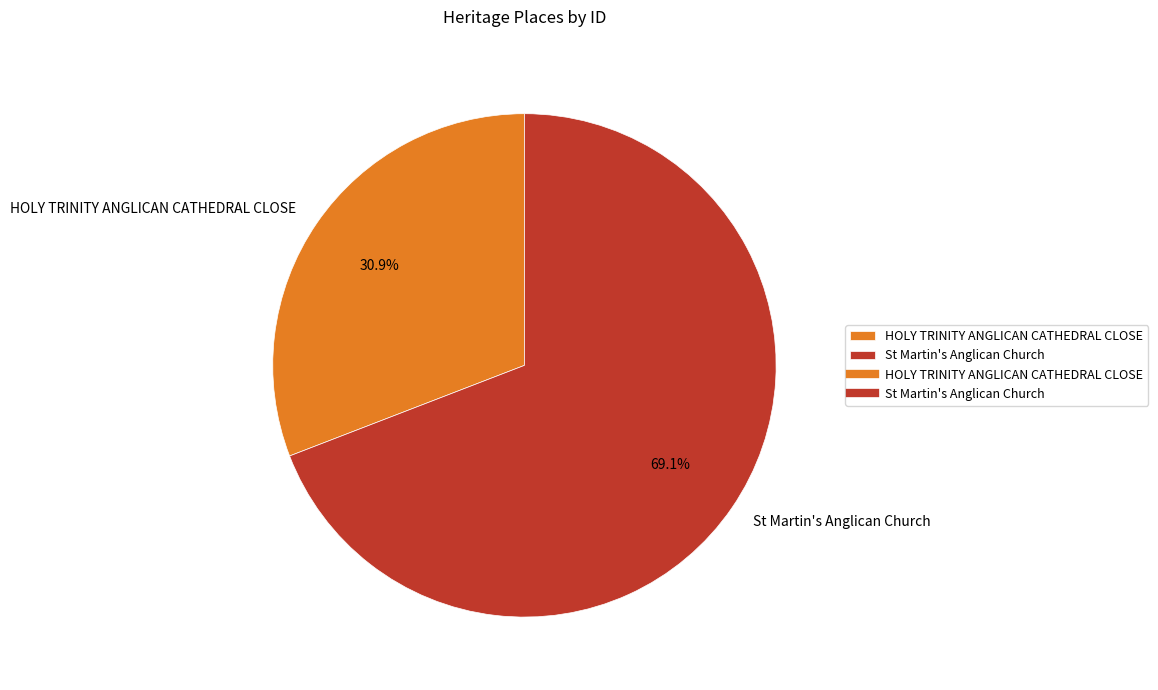

To the nearest percent, what is the difference between the St Martin's Anglican Church and HOLY TRINITY ANGLICAN CATHEDRAL CLOSE slice percentages?

38%